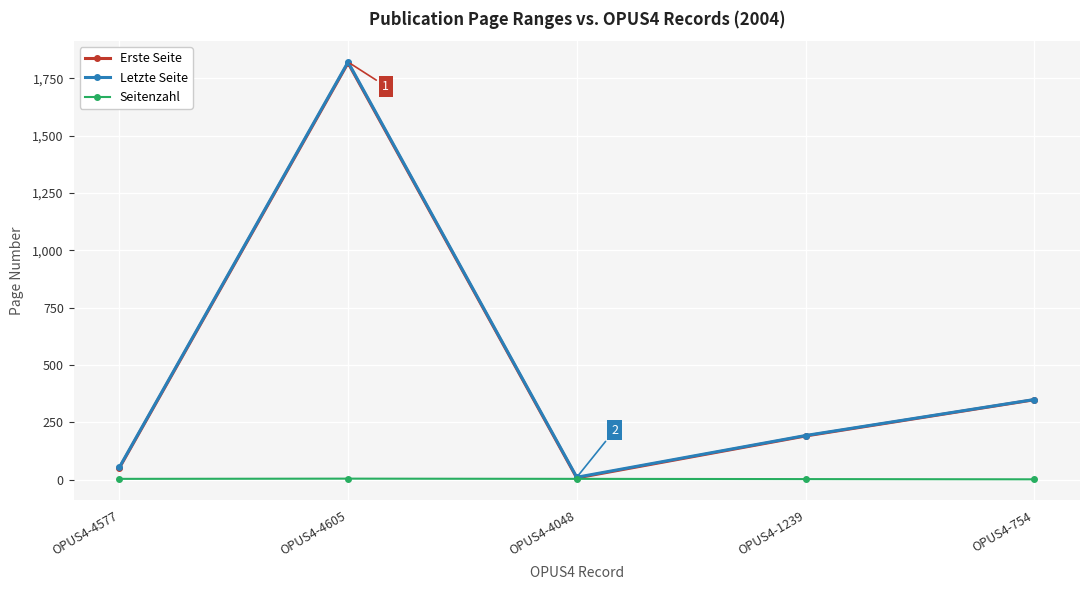

What is the value of the Letzte Seite point at the 1st from the left?

53